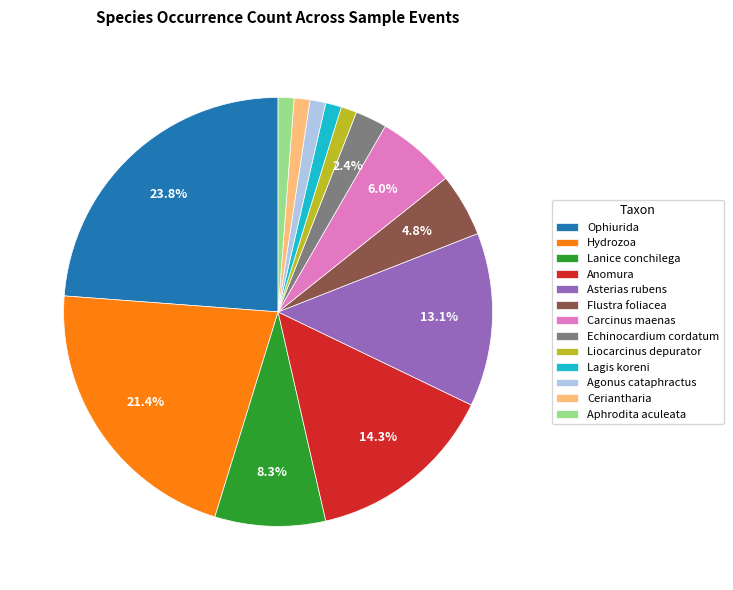

Which category has the biggest portion of the pie?

Ophiurida